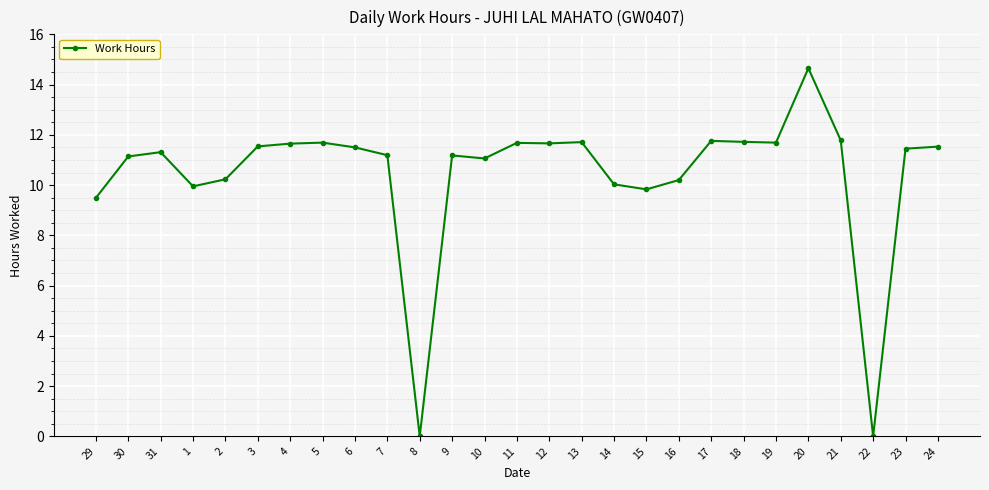

What is the sum of the values at 2 and 21?

22.0